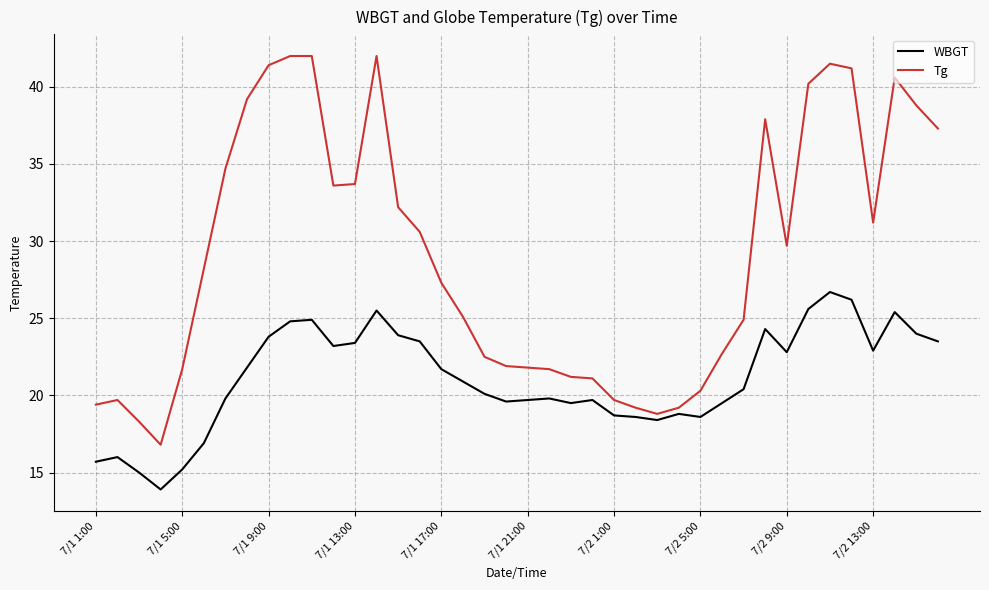

What is the greatest value displayed?

42.0